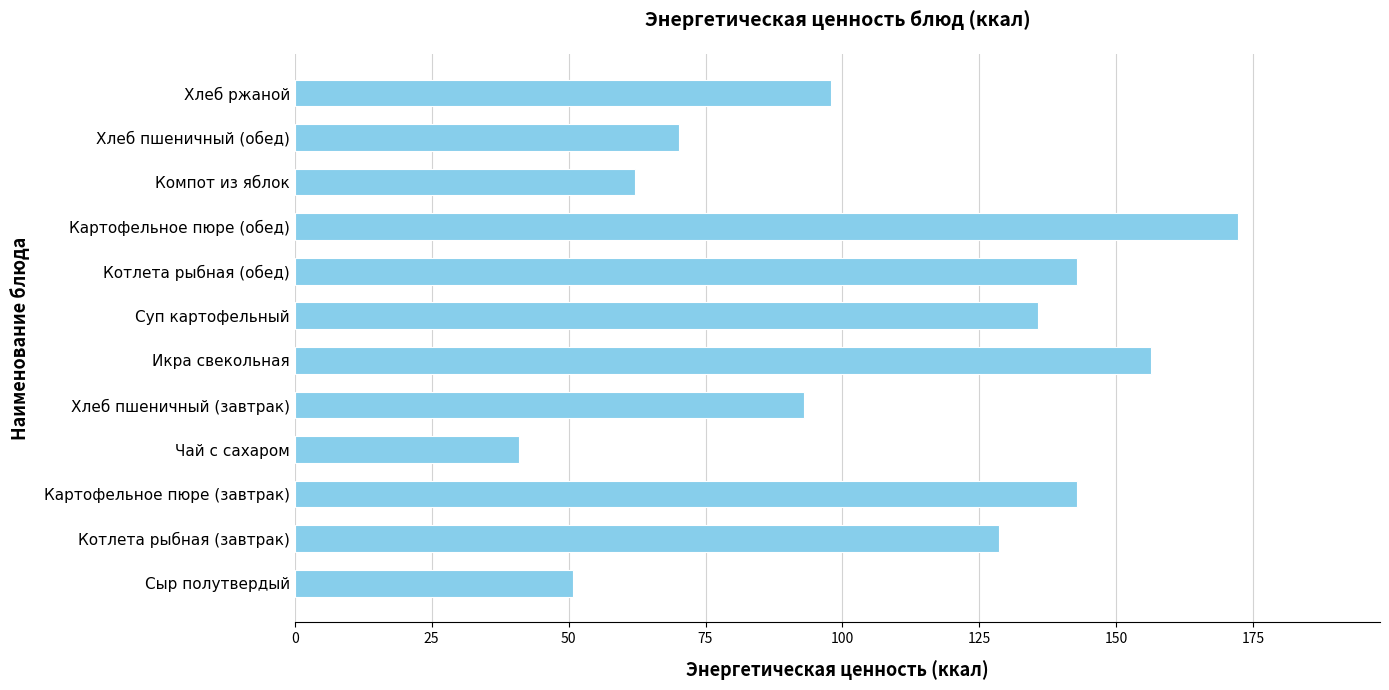

Between Икра свекольная and Картофельное пюре (завтрак), which is larger?

Икра свекольная